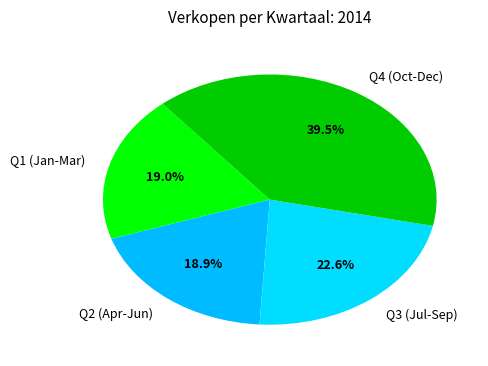

Does any single category account for the majority?

No